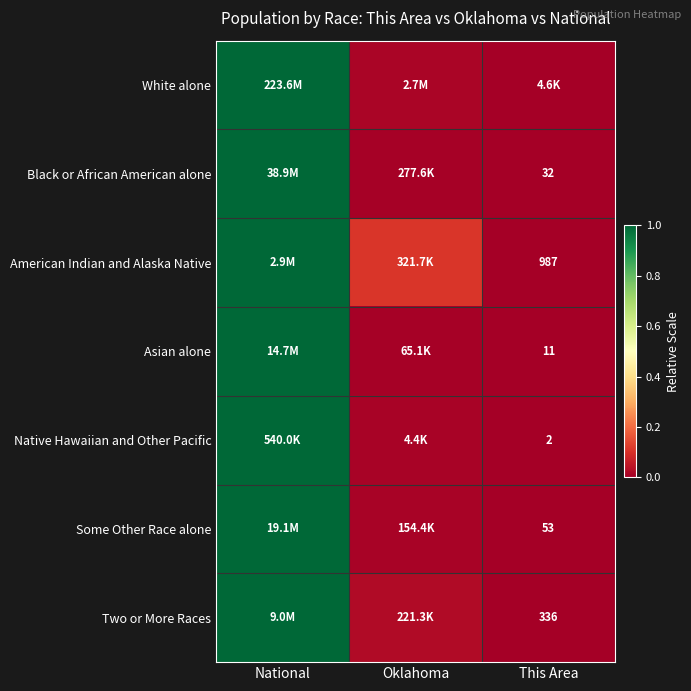

At which category is the sum across all series the highest?

National